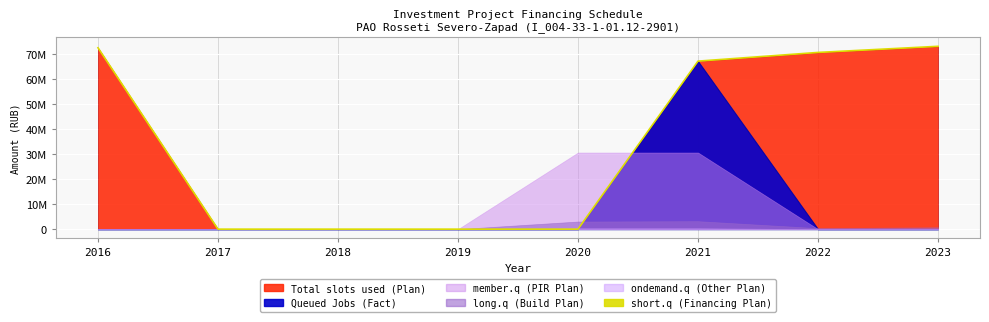

At which category does the chart reach its peak across all series?

2023